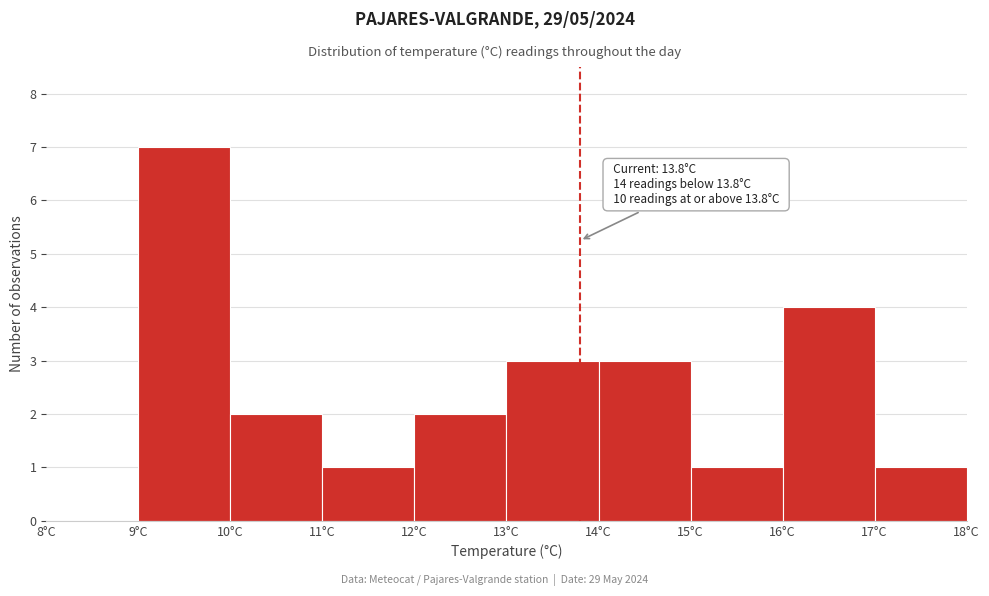

Which range on the x-axis has the tallest bar?

9 to 10